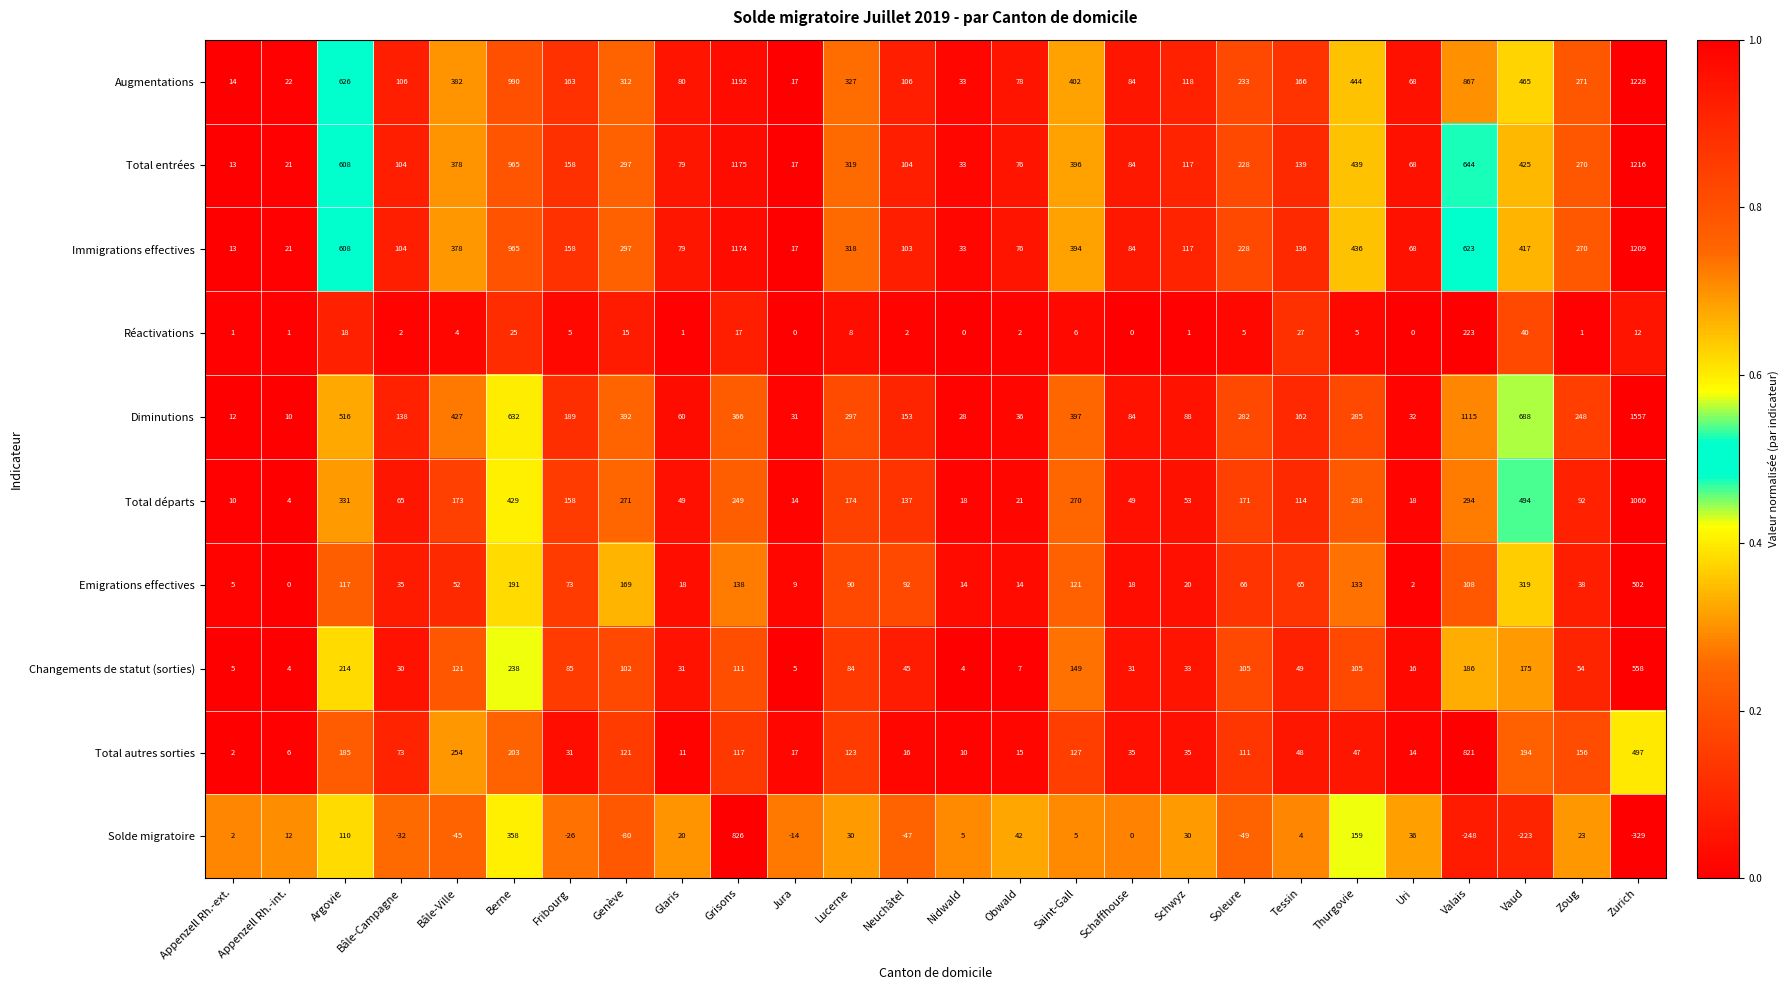

Is it true that Changements de statut (sorties) equals 85 at Saint-Gall?

False